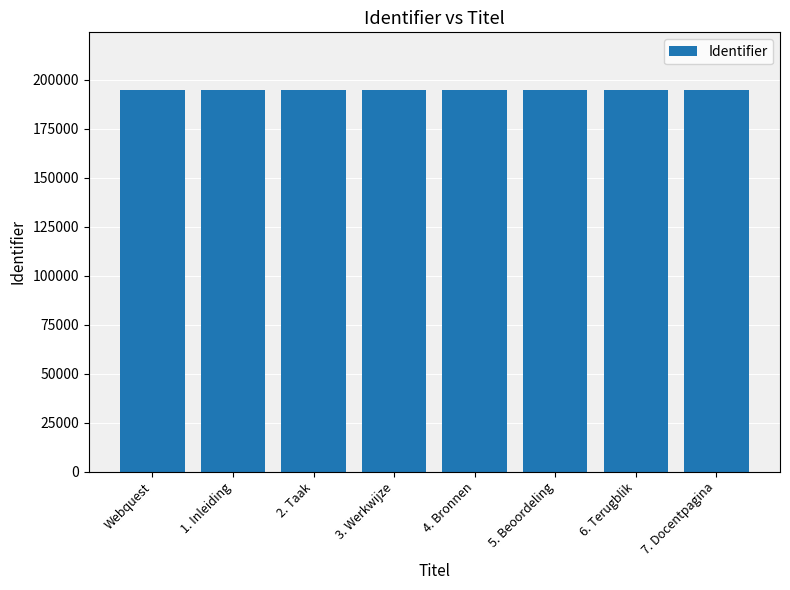

What is the change in value from Webquest to 5. Beoordeling?

+6